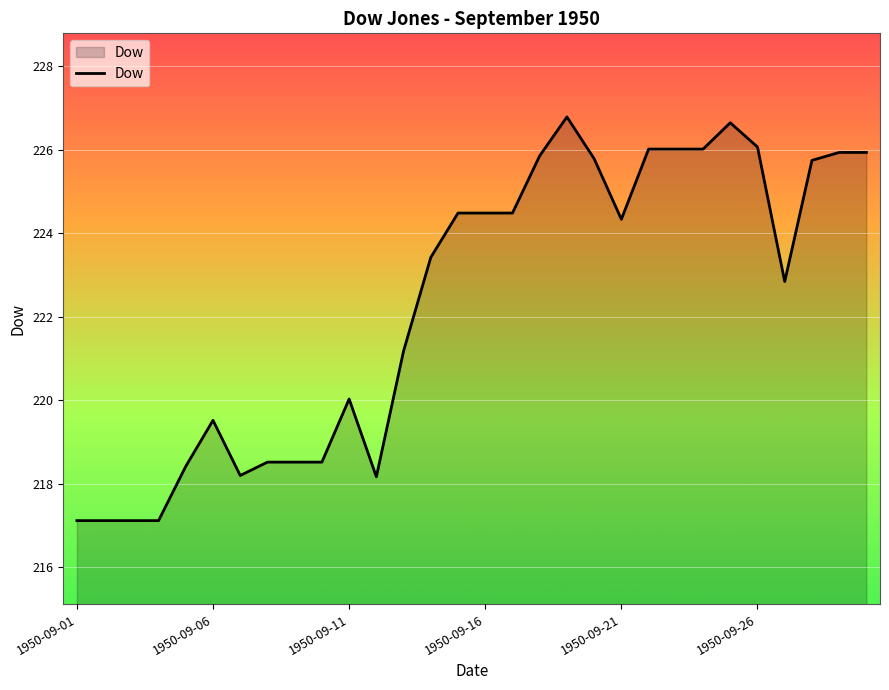

What is the difference between the maximum and minimum values?

9.7